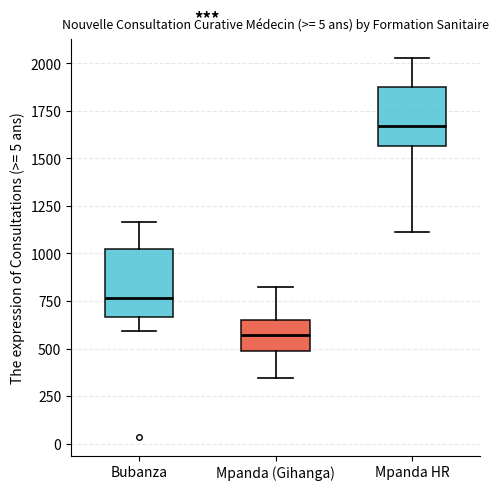

Which box's median line is the lowest?

Mpanda (Gihanga)